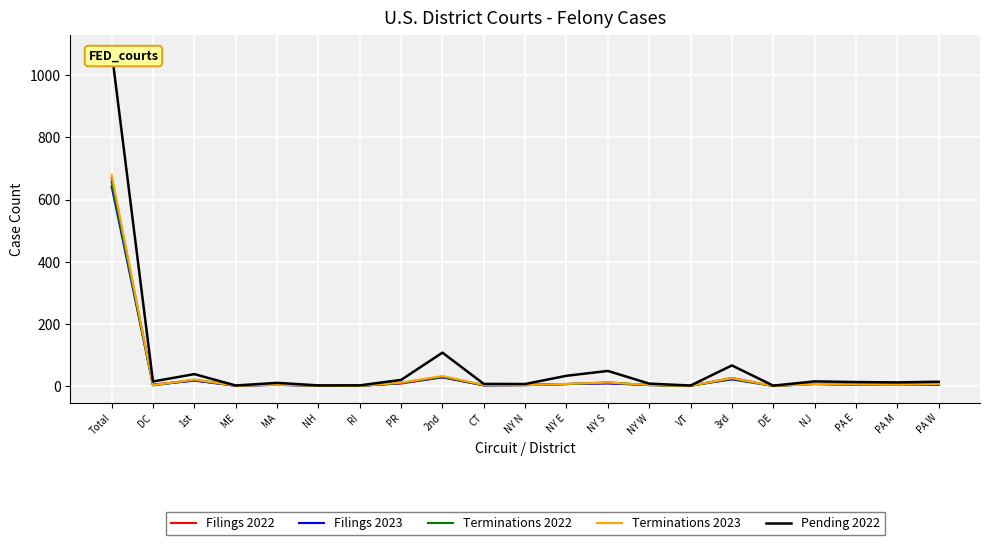

In Filings 2023, how many points are higher than both neighbors (excluding endpoints)?

6